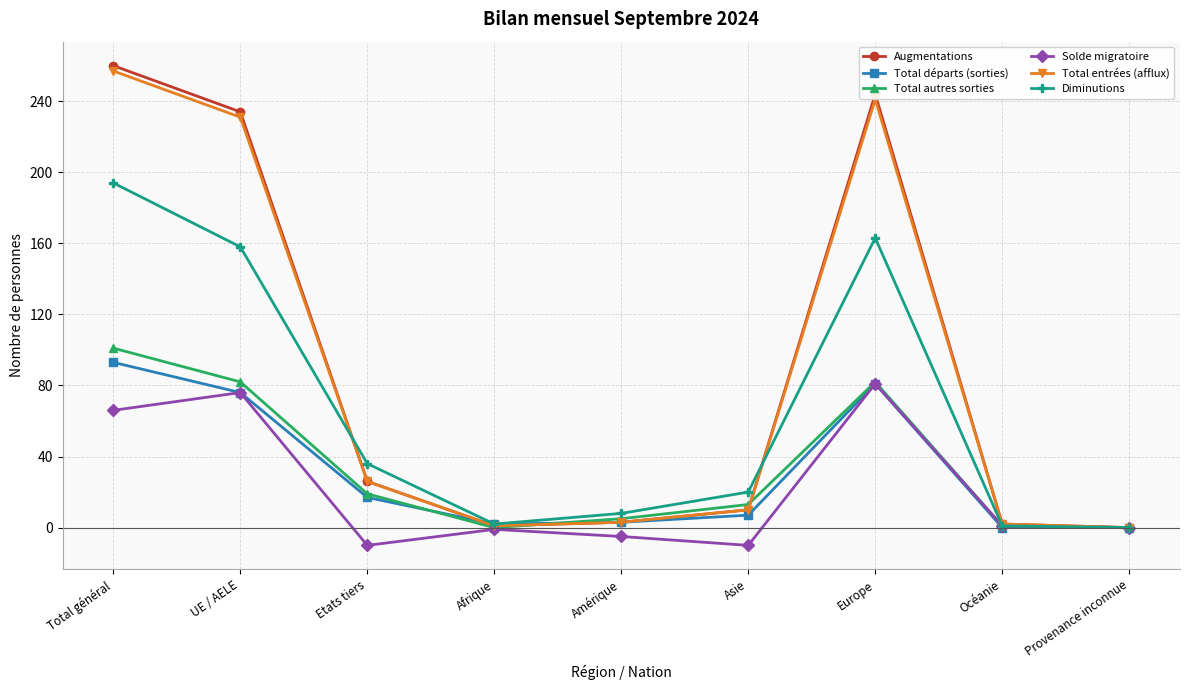

Is this an area chart (filled region under the line)?

No